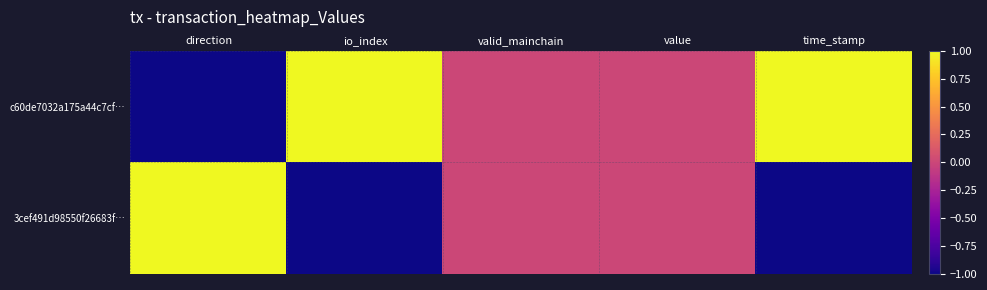

Rank the series at io_index from highest to lowest value.

c60de7032a175a44c7cf…, 3cef491d98550f26683f…